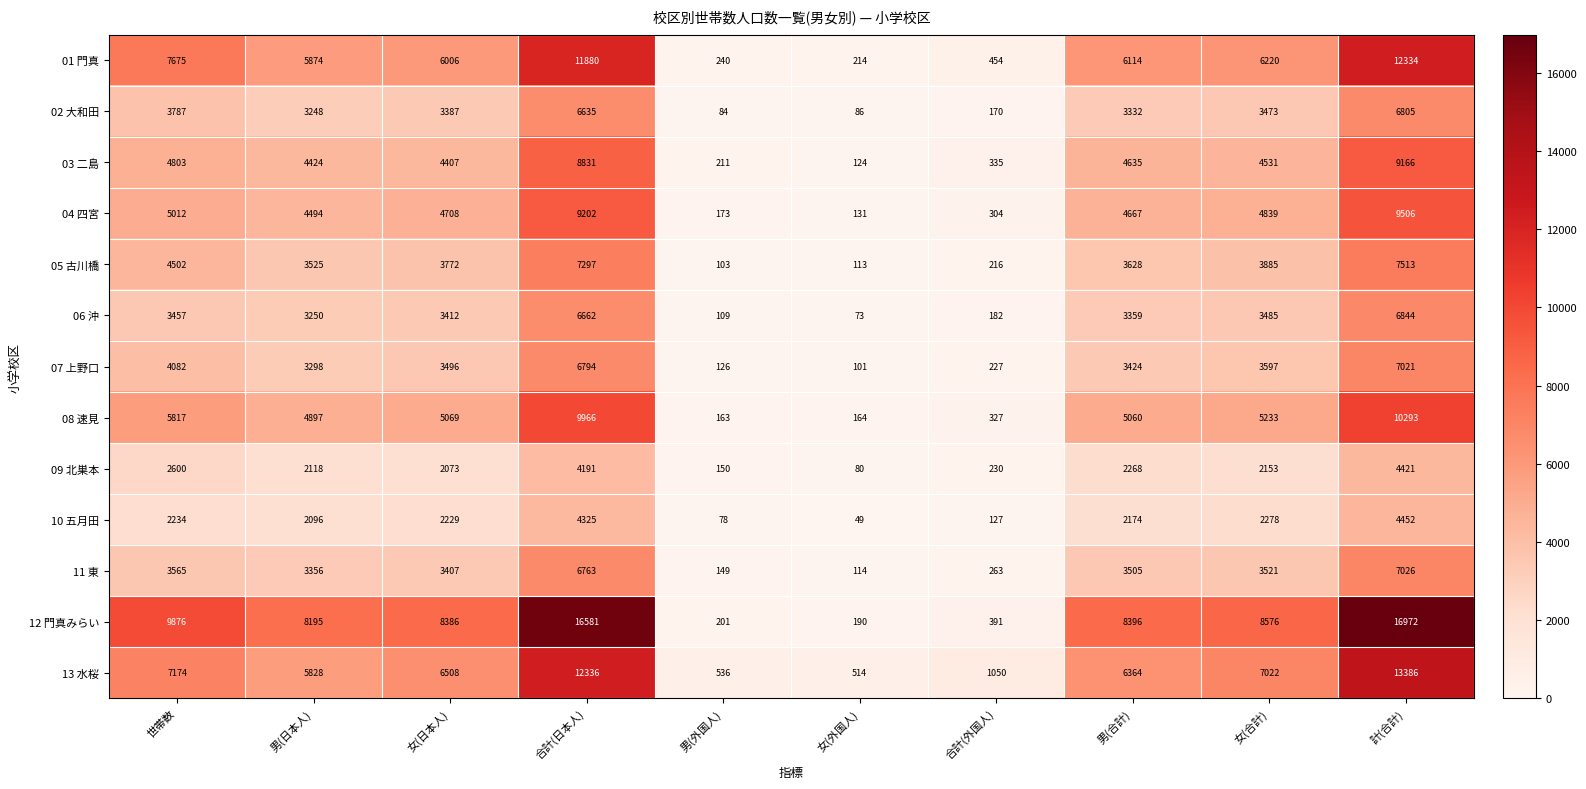

What is the difference between the highest and lowest values at 合計(日本人)?

12390